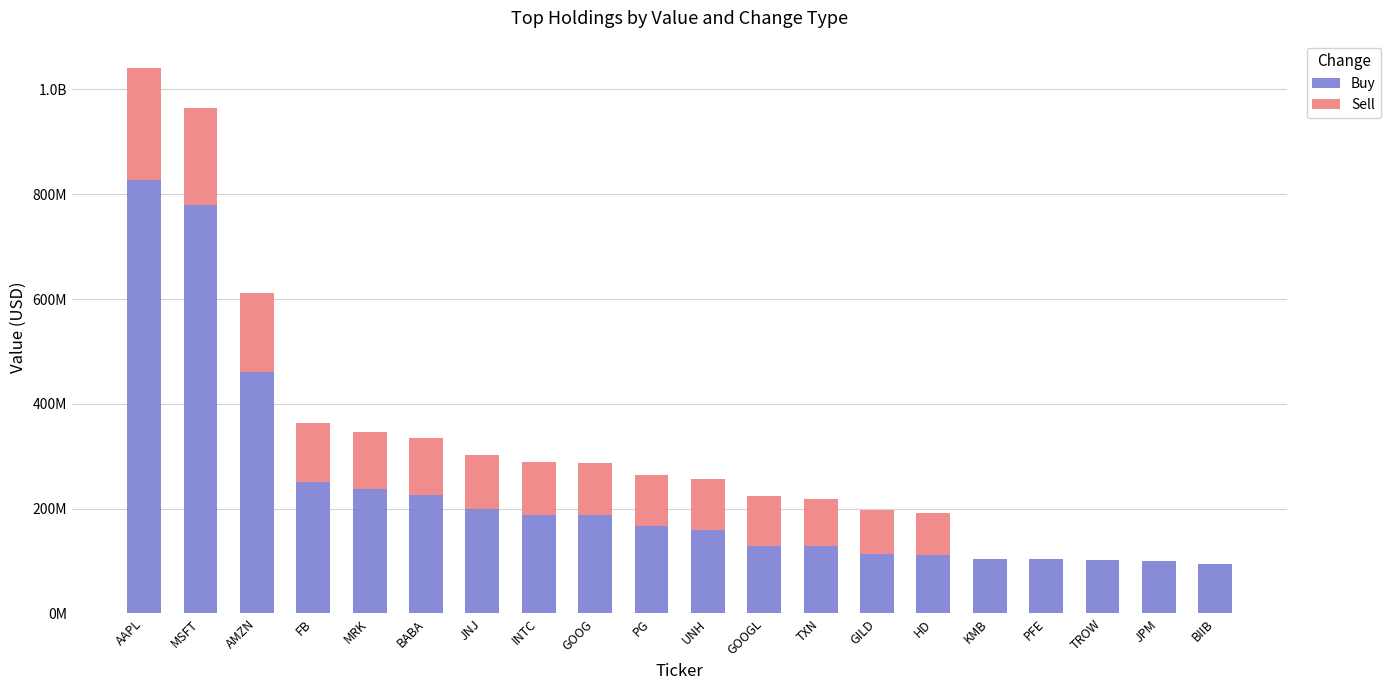

What is the difference between the maximum and minimum values in the Buy series?

733872000